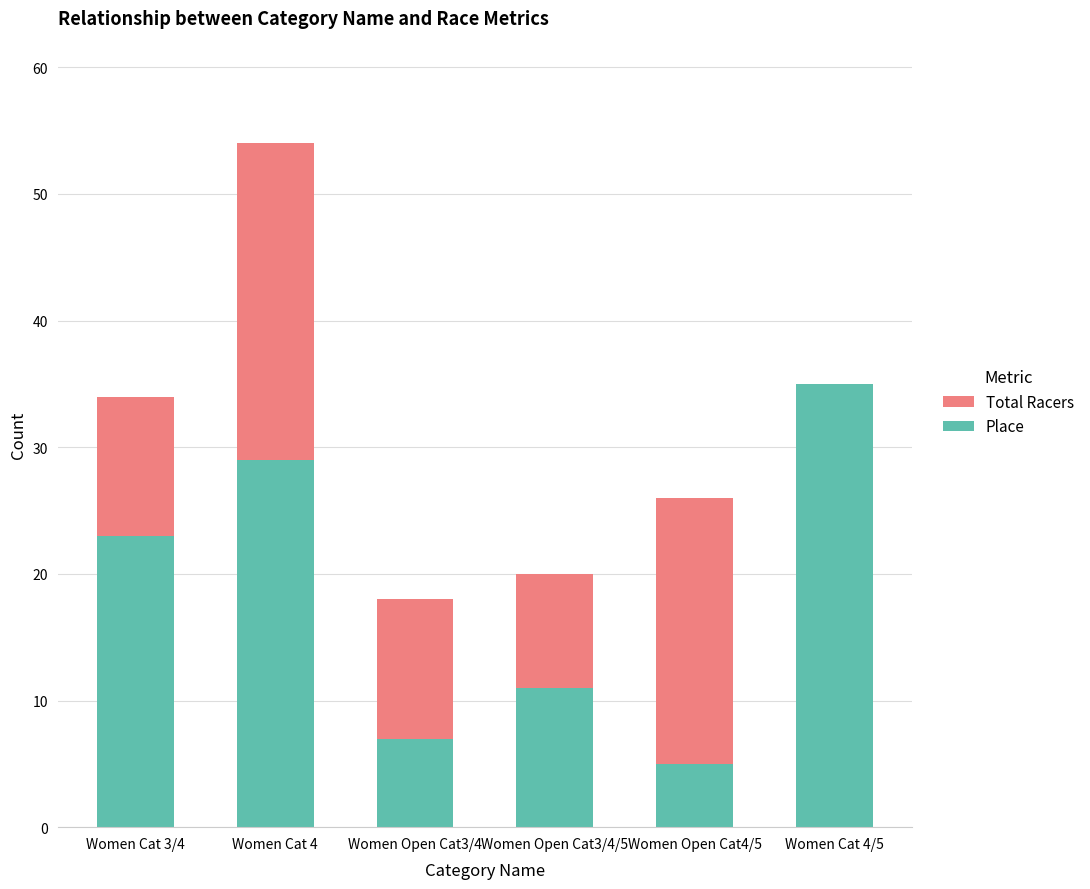

What is the average value of the Place series?

18